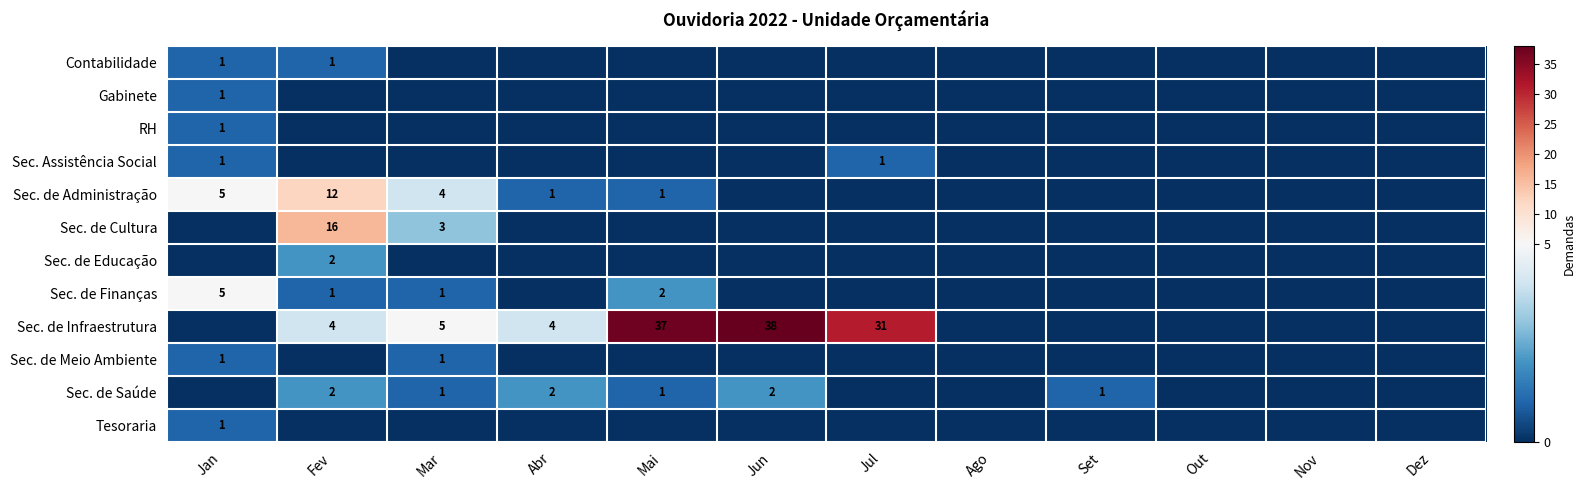

At how many categories does at least one series exceed 26?

3